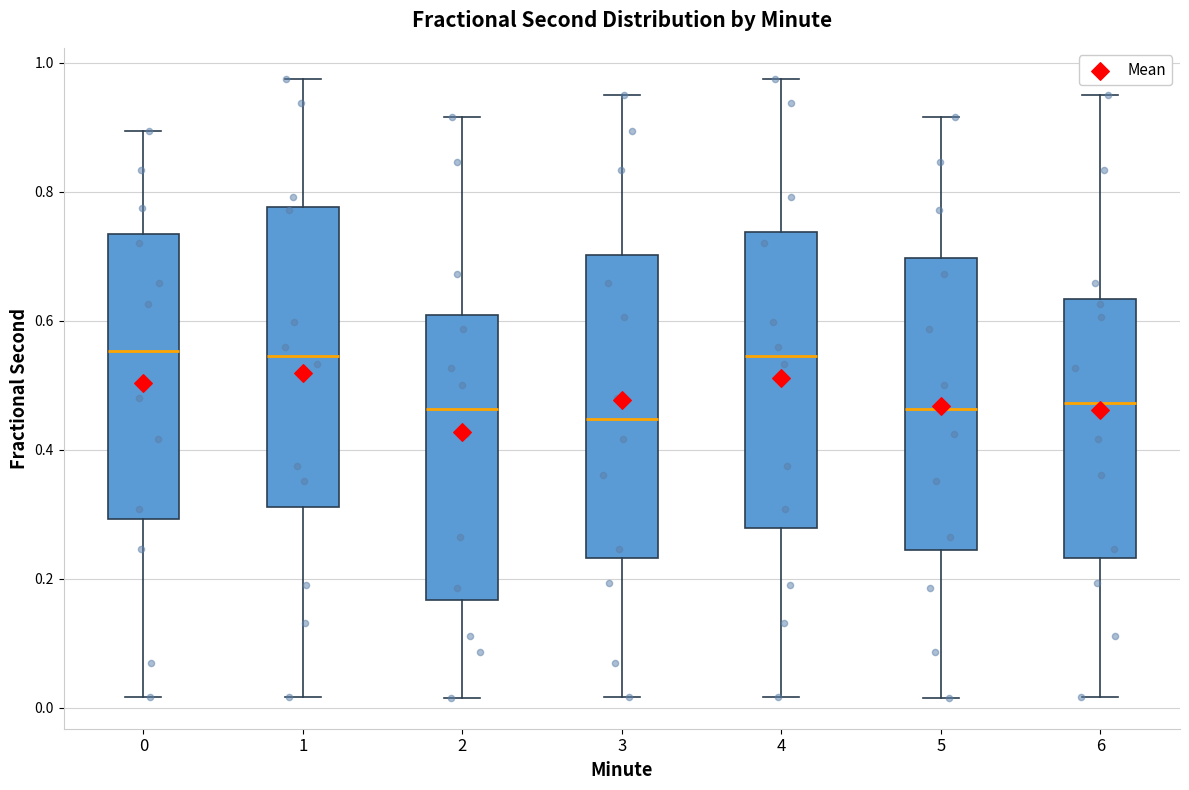

Reading left to right, read every box against the y-axis: the position of its median line, the range the box covers, and the ends of its whiskers. The values are not printed on the chart, so give them approximately, as read against the axis.

0: median 0.56, box 0.30 to 0.74, whiskers 0.02 to 0.90
1: median 0.54, box 0.32 to 0.78, whiskers 0.02 to 0.98
2: median 0.46, box 0.16 to 0.60, whiskers 0.02 to 0.92
3: median 0.44, box 0.24 to 0.70, whiskers 0.02 to 0.96
4: median 0.54, box 0.28 to 0.74, whiskers 0.02 to 0.98
5: median 0.46, box 0.24 to 0.70, whiskers 0.02 to 0.92
6: median 0.48, box 0.24 to 0.64, whiskers 0.02 to 0.96